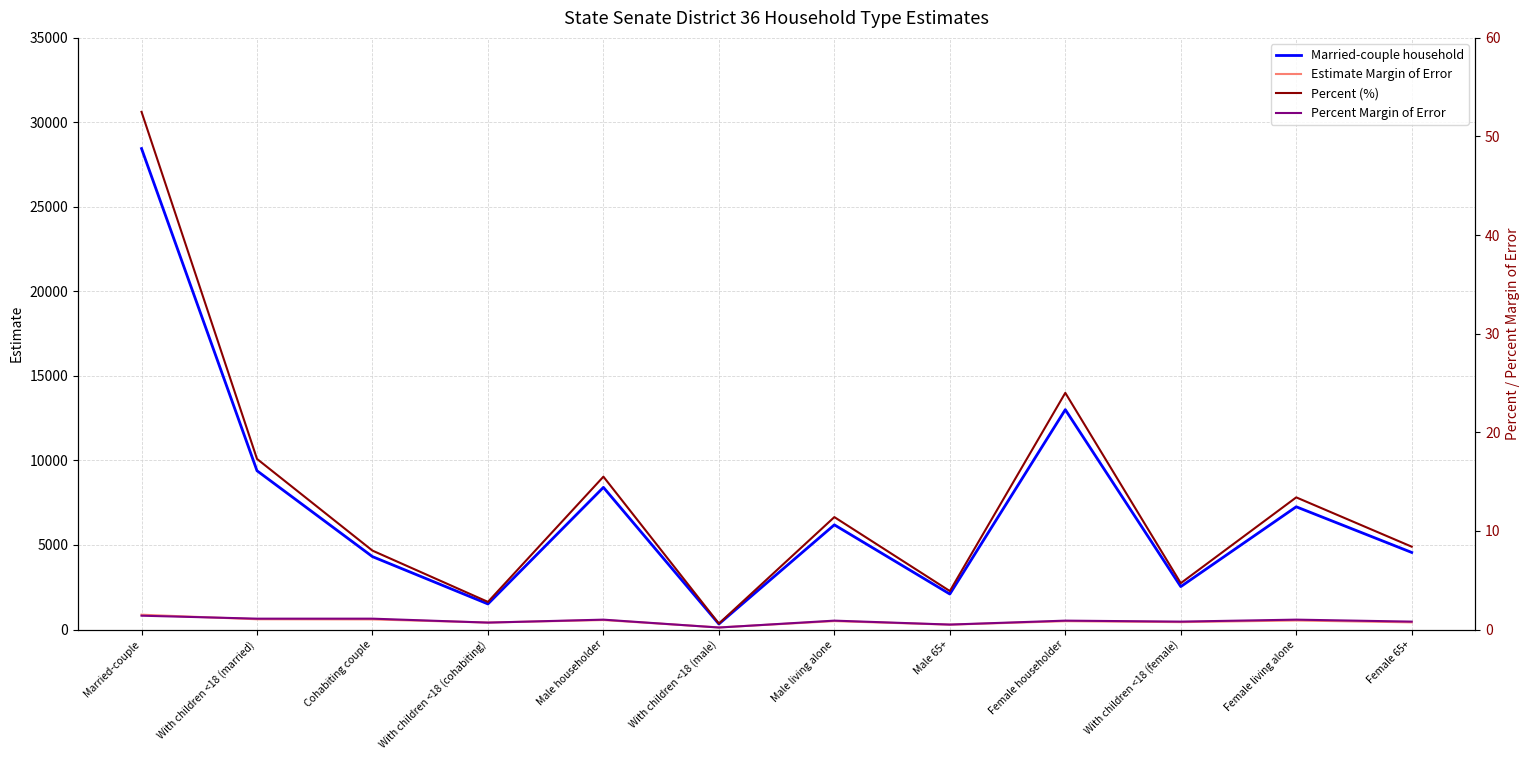

What is the difference between the Percent (%) values at With children <18 (female) and Male 65+?

0.8